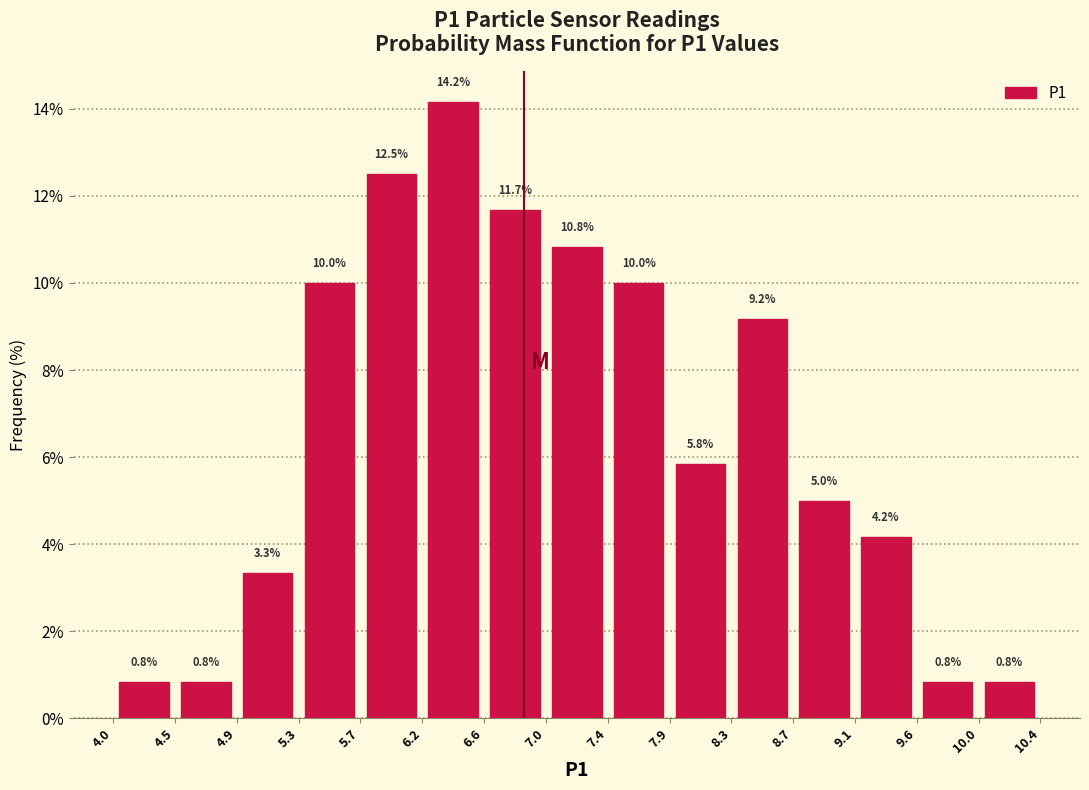

Reading left to right, list every bar in this chart as the range it spans on the x-axis followed by its height.

4.0 to 4.5: 0.8
4.5 to 4.9: 0.8
4.9 to 5.3: 3.3
5.3 to 5.7: 10.0
5.7 to 6.2: 12.5
6.2 to 6.6: 14.2
6.6 to 7.0: 11.7
7.0 to 7.4: 10.8
7.4 to 7.9: 10.0
7.9 to 8.3: 5.8
8.3 to 8.7: 9.2
8.7 to 9.1: 5.0
9.1 to 9.6: 4.2
9.6 to 10.0: 0.8
10.0 to 10.4: 0.8